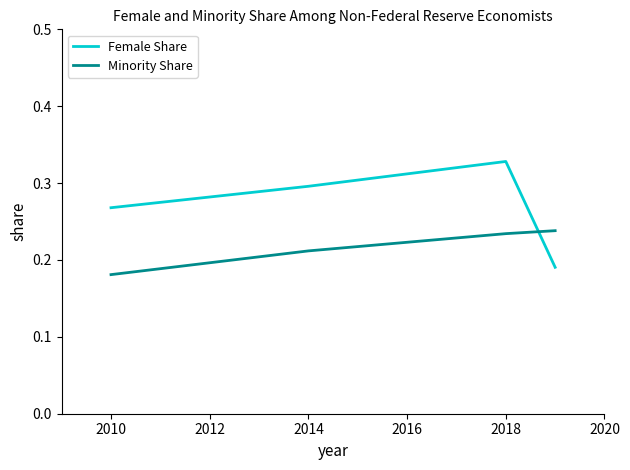

How many interior local peaks does the Female Share series have?

1